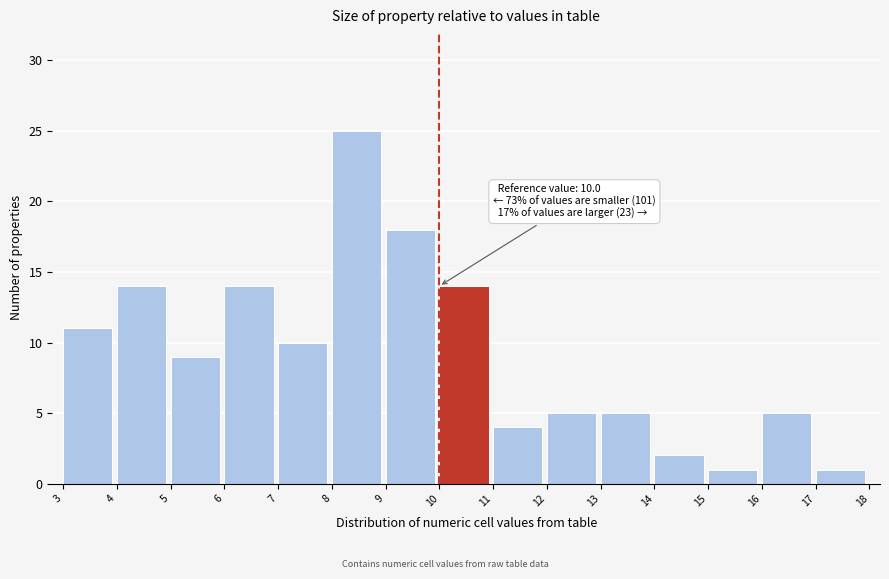

Over which range of the x-axis is the bar tallest?

8 to 9